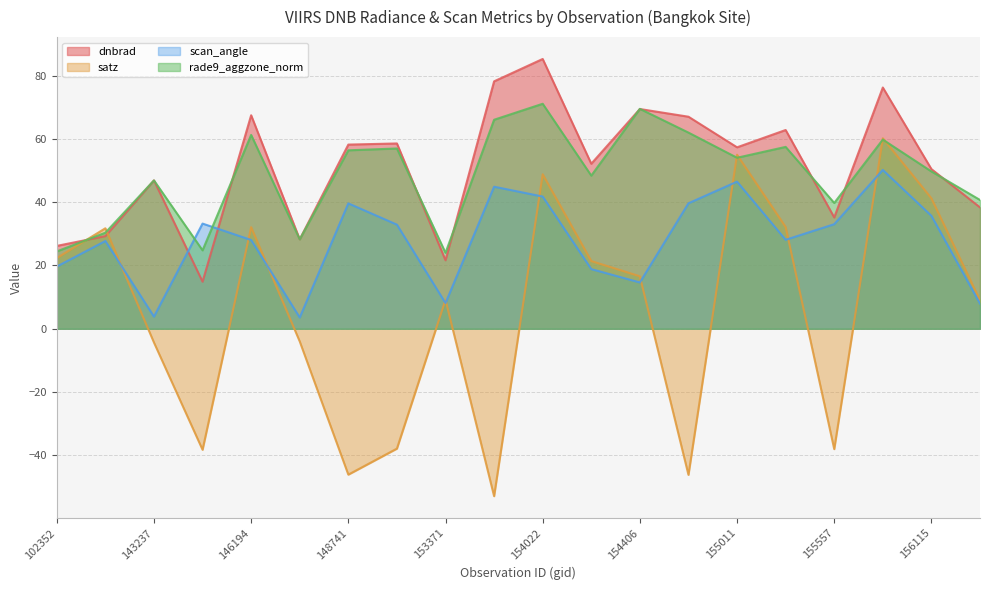

What is the difference between the highest and lowest values at 154022?

43.5